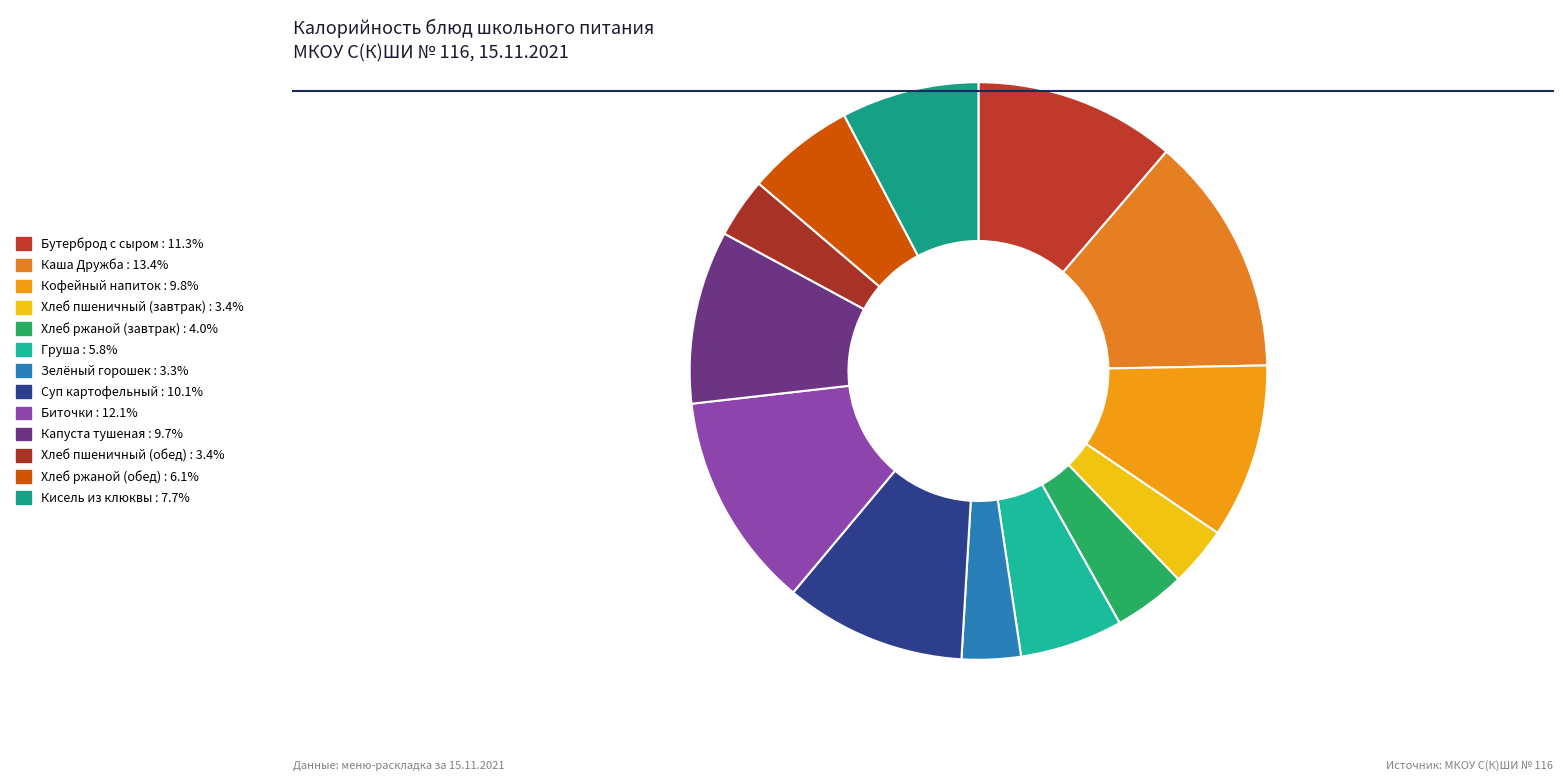

Count the number of slices in the pie.

13